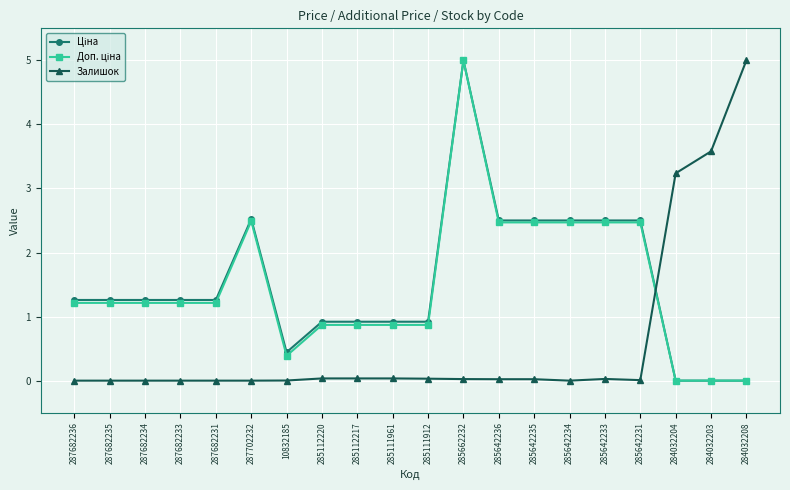

What position from the right is 285642234?

6